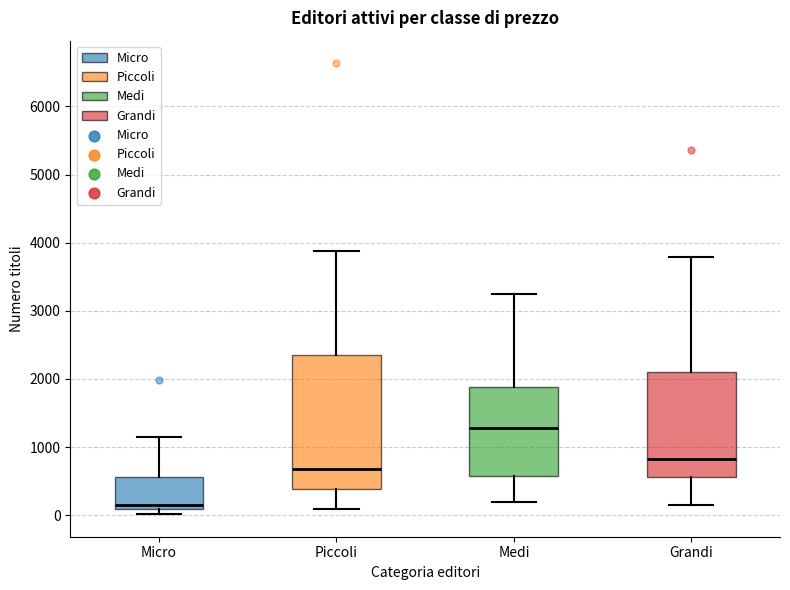

Reading left to right, transcribe this box plot: for each box, give where its median line is, the range the box spans, and where its two whiskers end, as read against the y-axis. The values are not printed on the chart, so give them approximately, as read against the axis.

Micro: median 200, box 100 to 600, whiskers 0 to 1100
Piccoli: median 700, box 400 to 2300, whiskers 100 to 3900
Medi: median 1300, box 600 to 1900, whiskers 200 to 3200
Grandi: median 800, box 600 to 2100, whiskers 200 to 3800